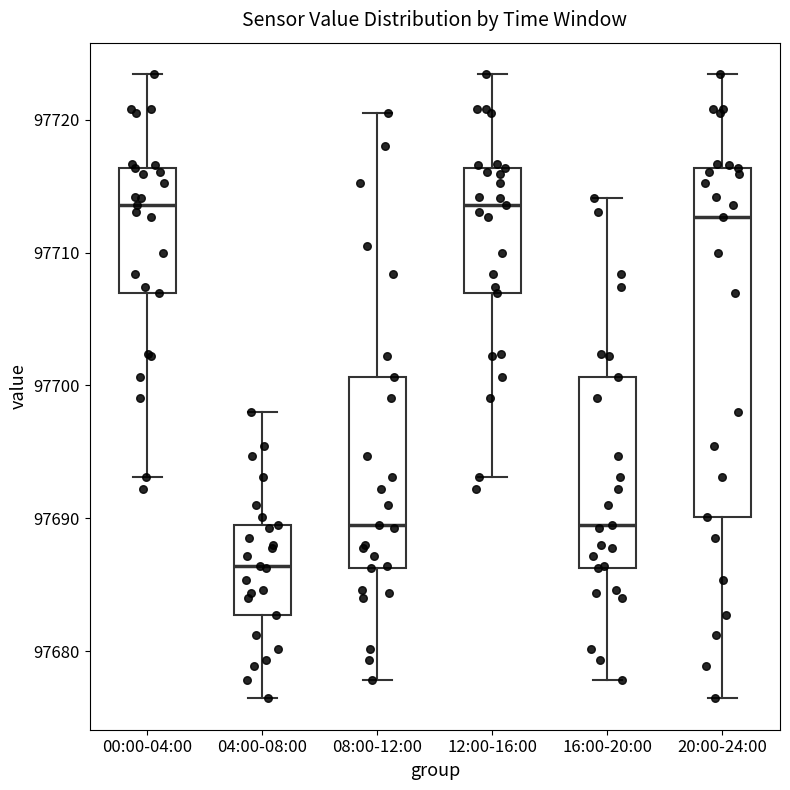

Which box has the lowest median line?

04:00-08:00